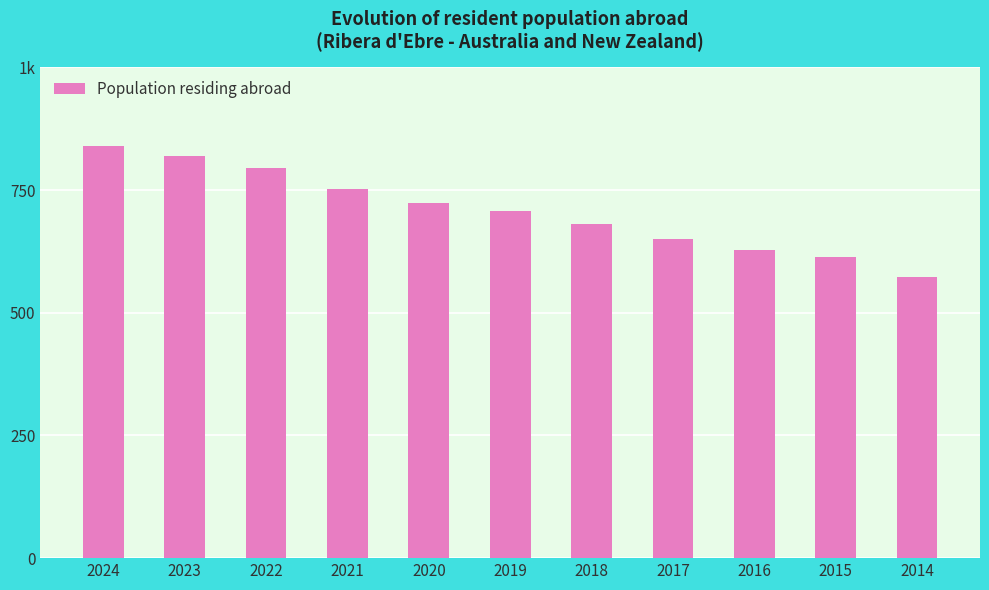

Is it true that the value at 2015 is 613?

True